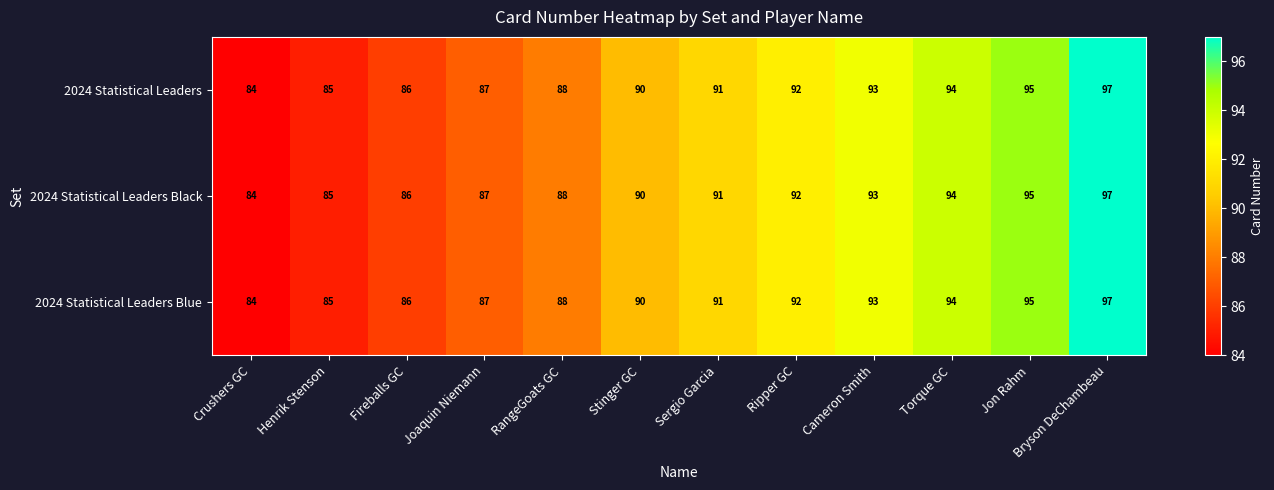

What is the total value across all series at Joaquin Niemann?

261